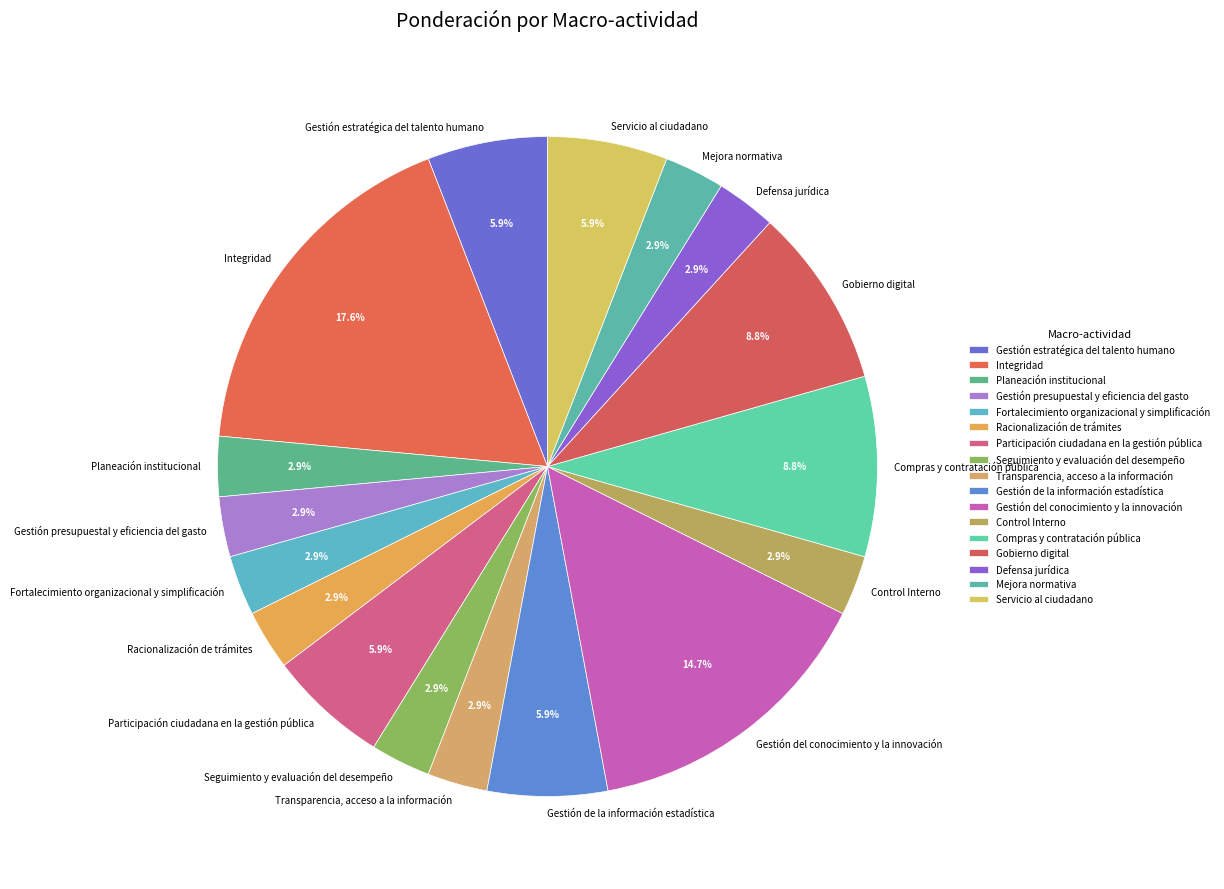

Is it true that Defensa jurídica is 3% of the pie?

True